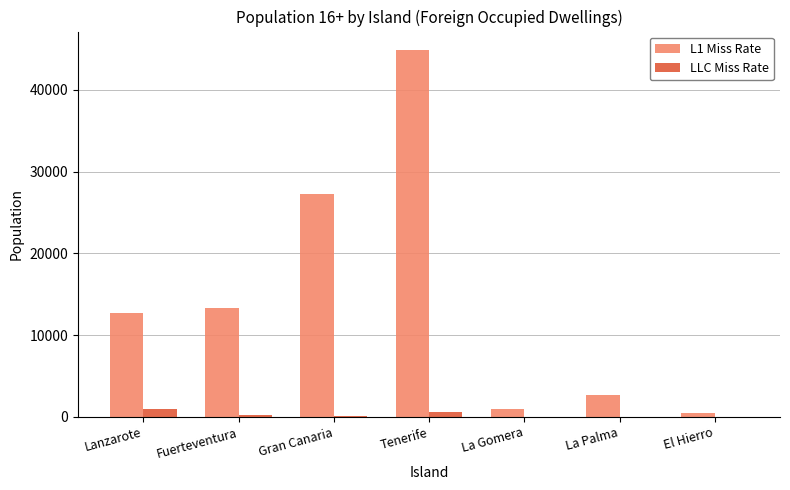

At which category does the chart reach its peak across all series?

Tenerife